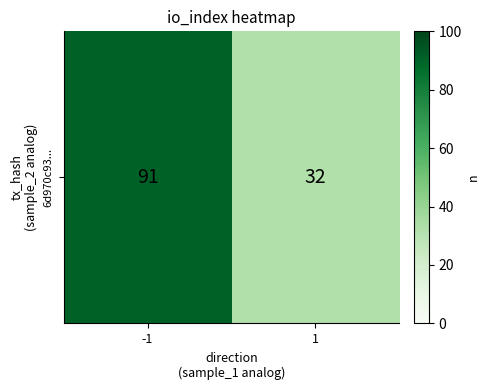

What is the difference between the maximum and minimum values?

59